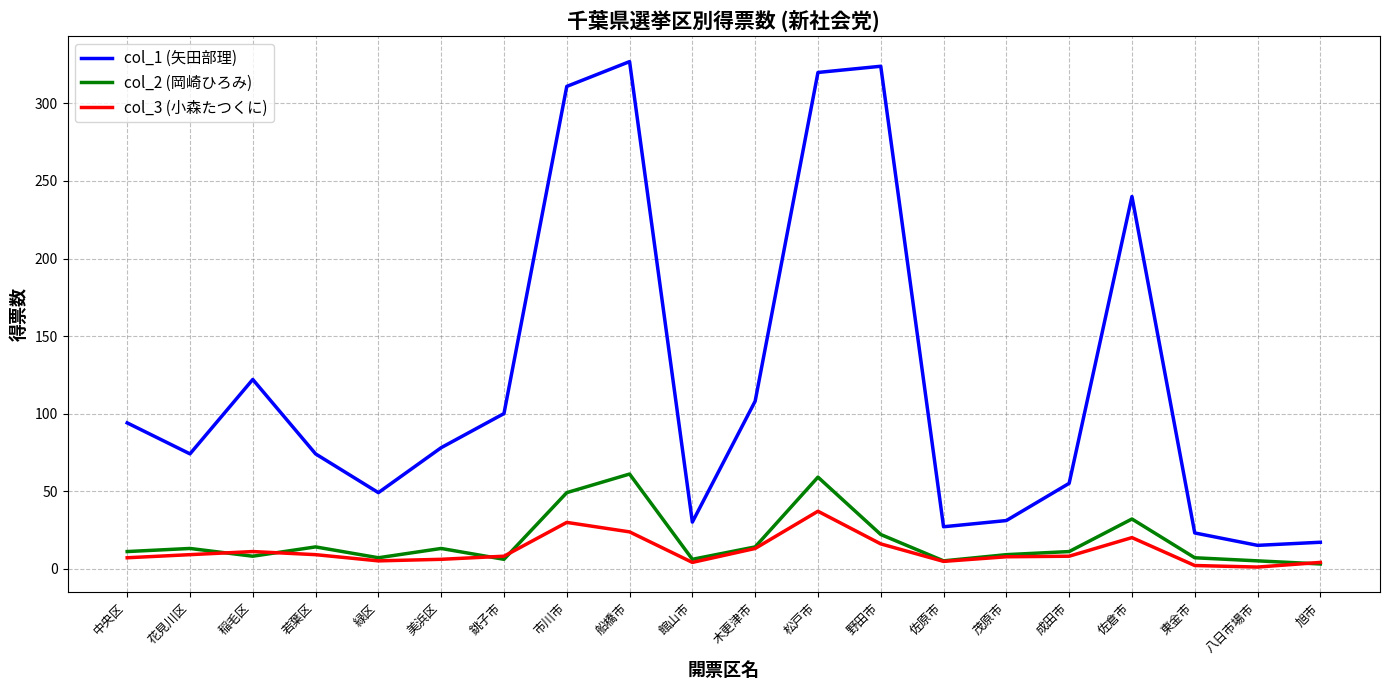

What is the average value of the col_1 (矢田部理) series?

121.0